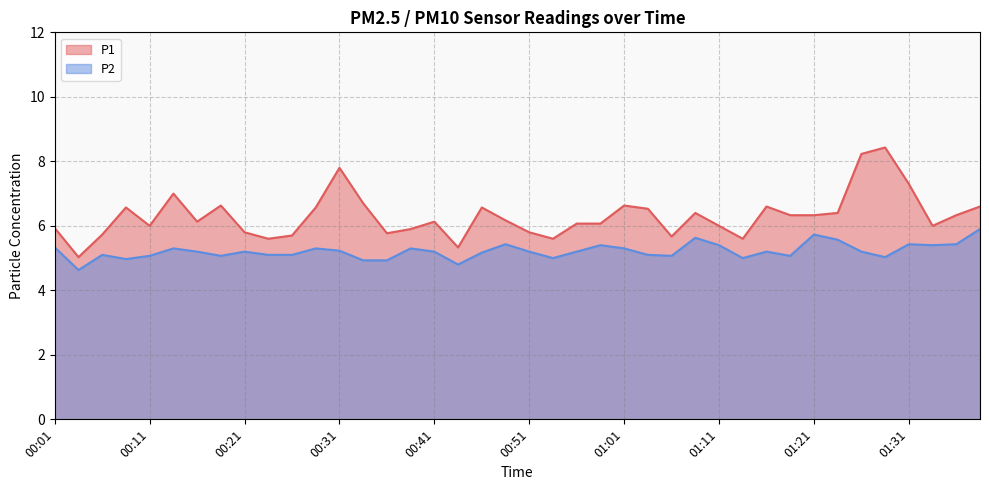

At which category is the sum across all series the highest?

01:29